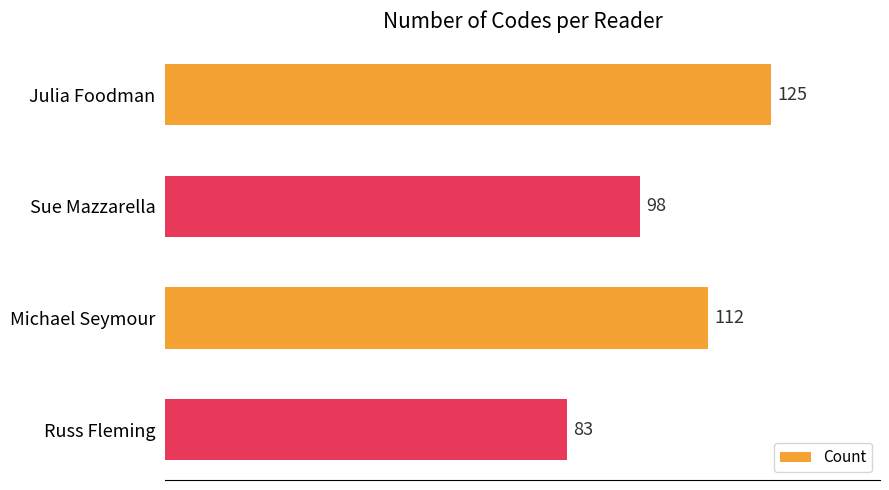

Reading bottom to top, what are all the values shown in this chart?

Russ Fleming=83	Michael Seymour=112	Sue Mazzarella=98	Julia Foodman=125